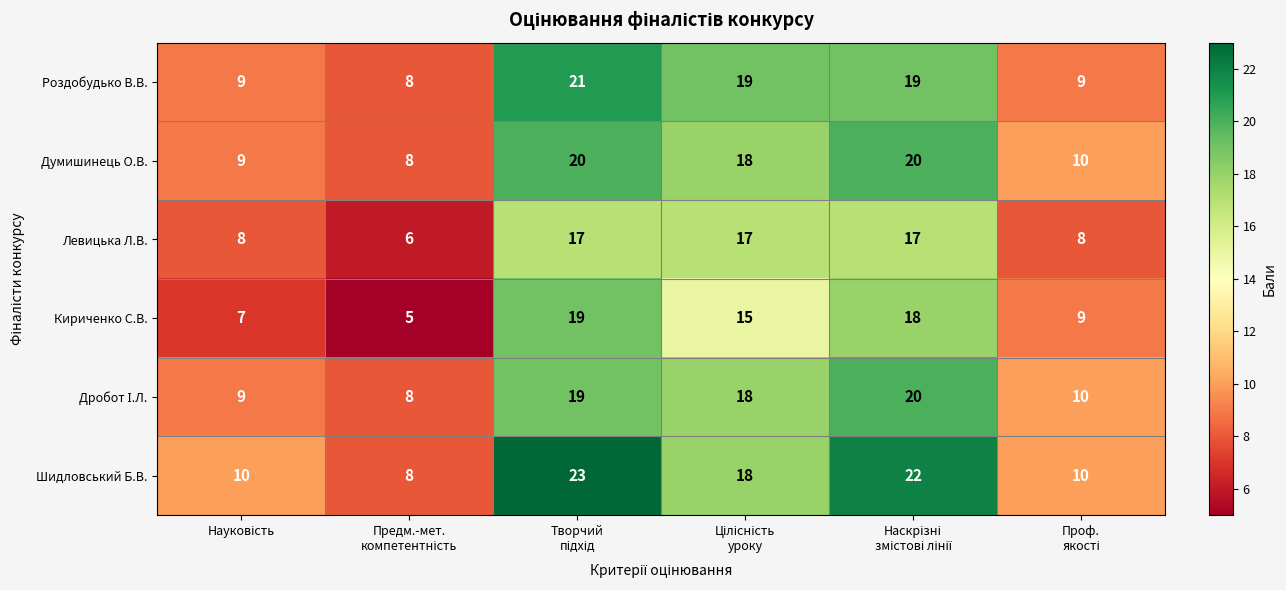

At how many categories does at least one series exceed 16?

3